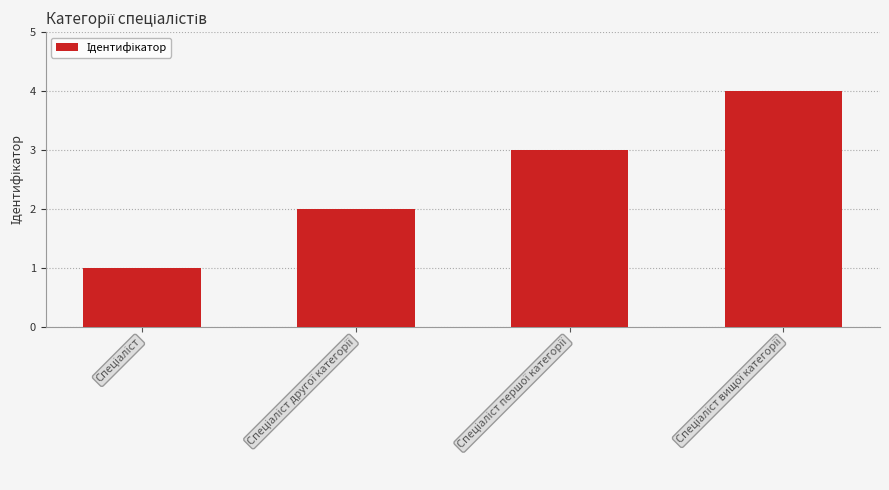

What is the sum of all values?

10